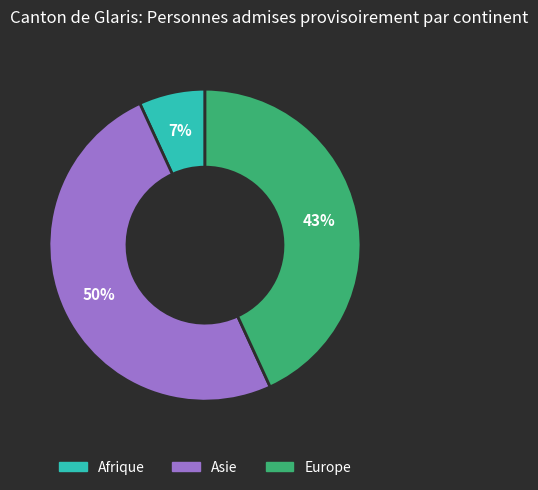

To the nearest percent, what is the difference between the largest and smallest slice percentages?

43%